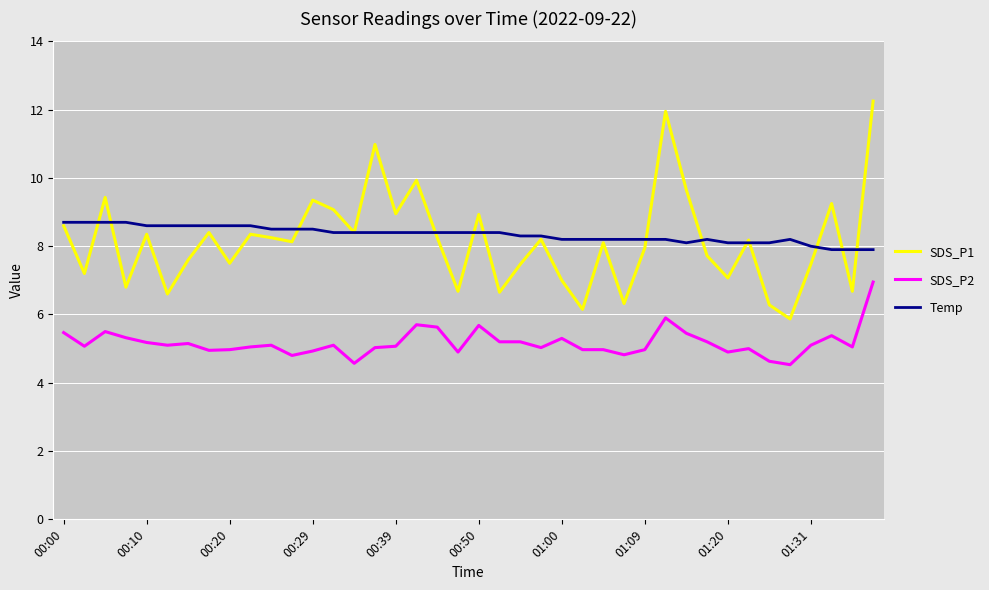

Which series has the widest spread of values?

SDS_P1